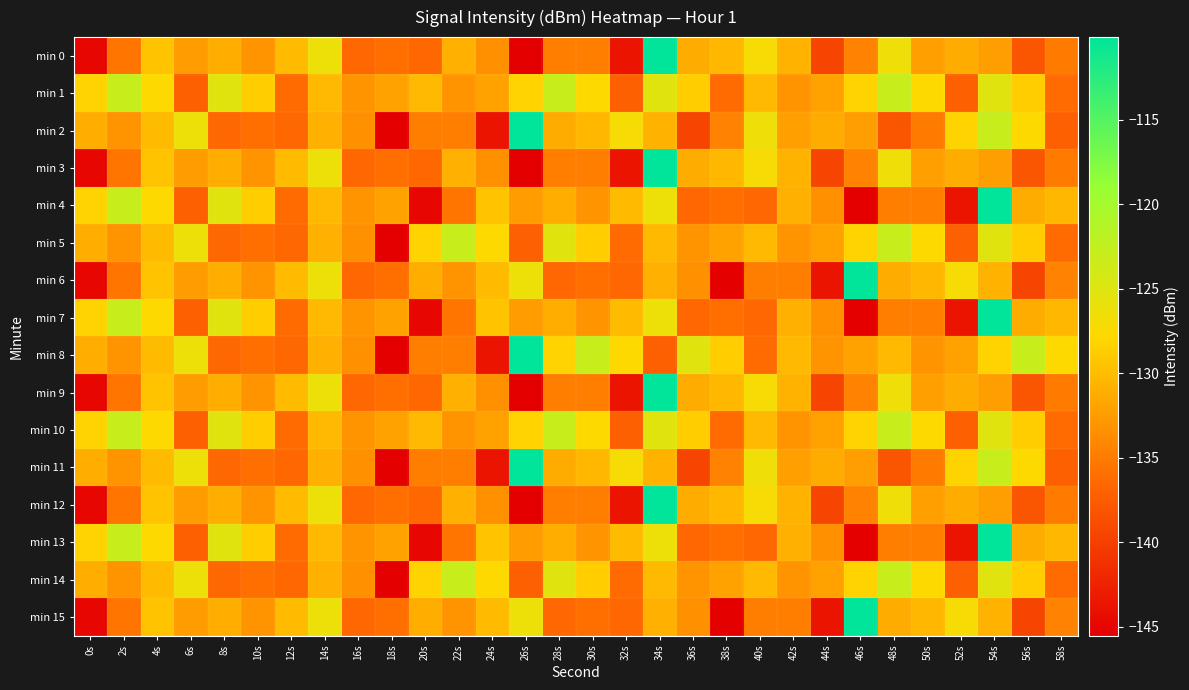

Which label corresponds to the smallest value in the chart?

26s